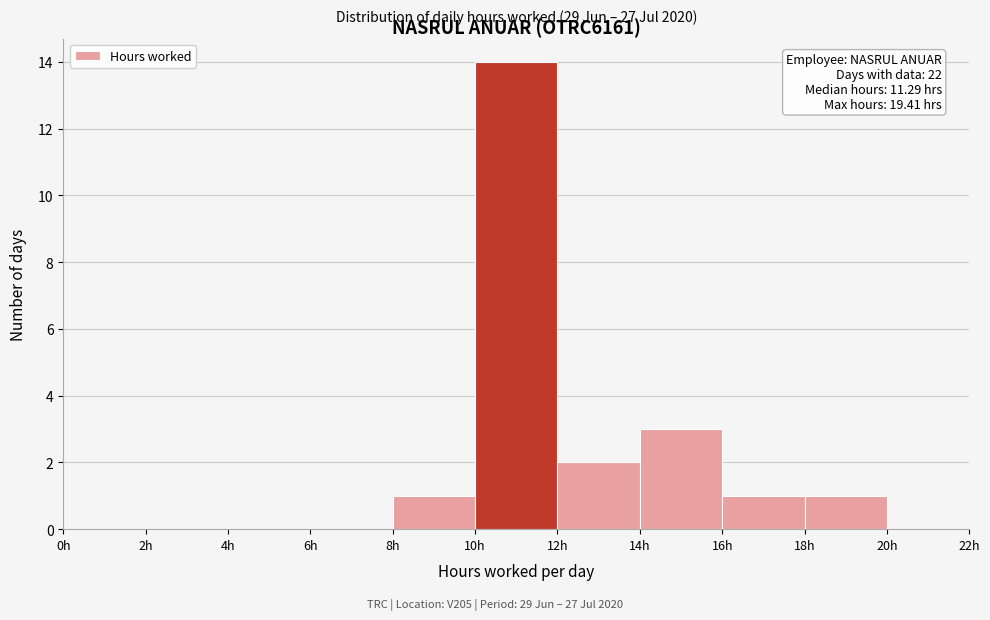

Which range on the x-axis has the tallest bar?

10 to 12